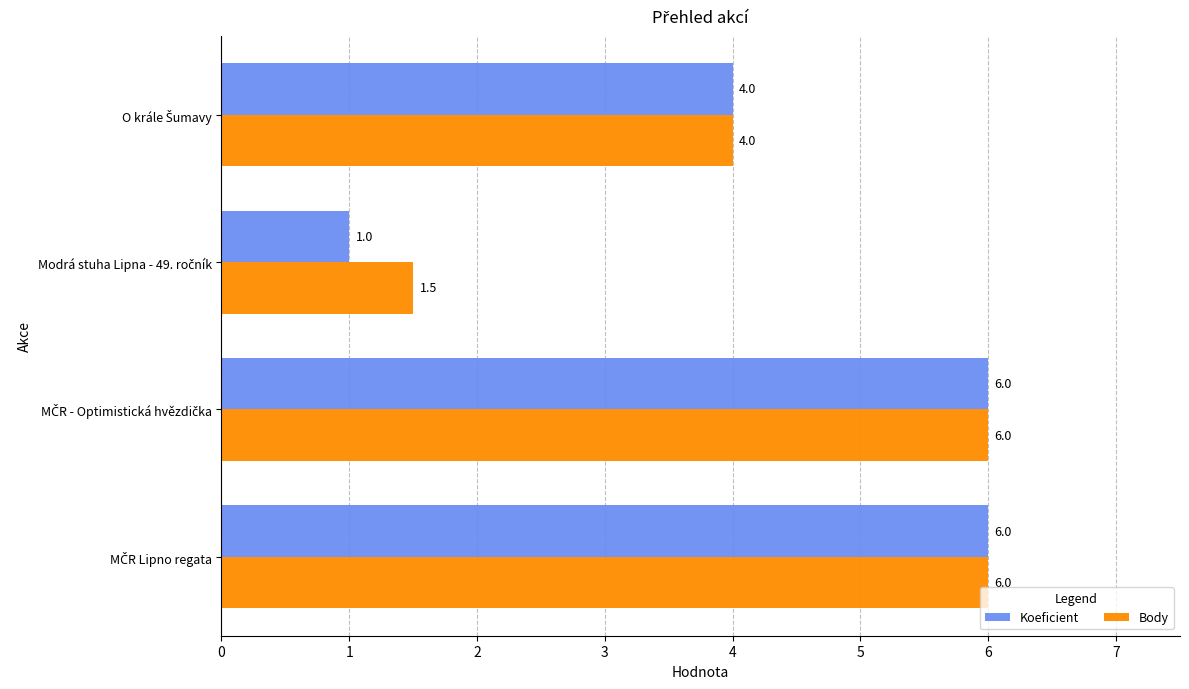

Which series has the largest total across all categories?

Body